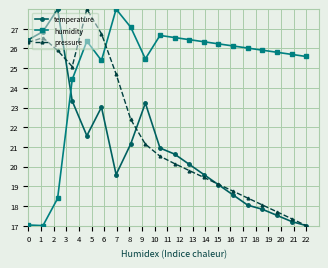

True or false: pressure and humidity intersect in this chart.

True